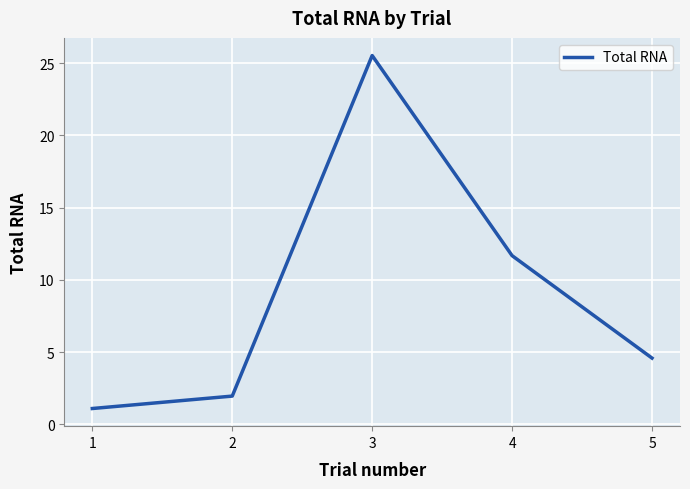

Is it true that the value at 4 is 11.7?

True